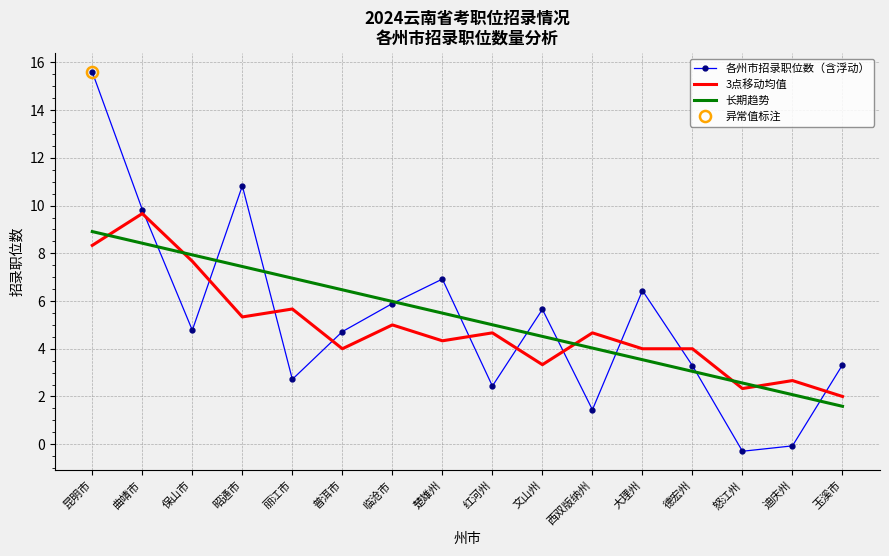

How many intersections are there between 各州市招录职位数（含浮动） and 长期趋势?

10